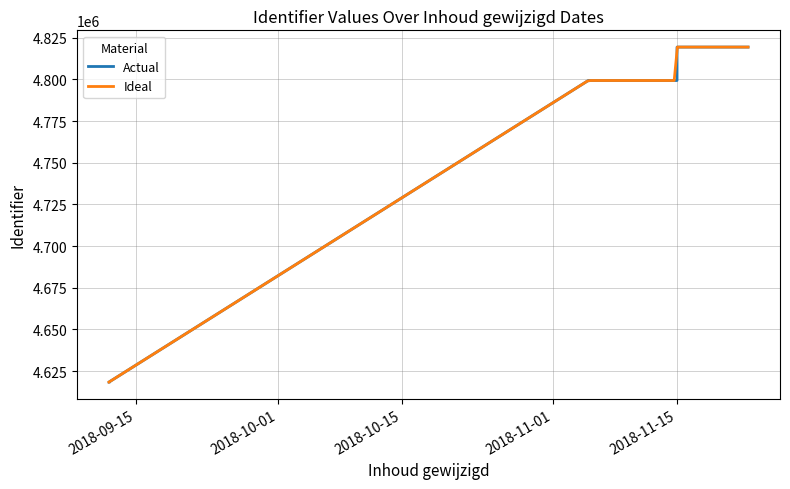

What value does the data have at 2018-11-15?

4819407